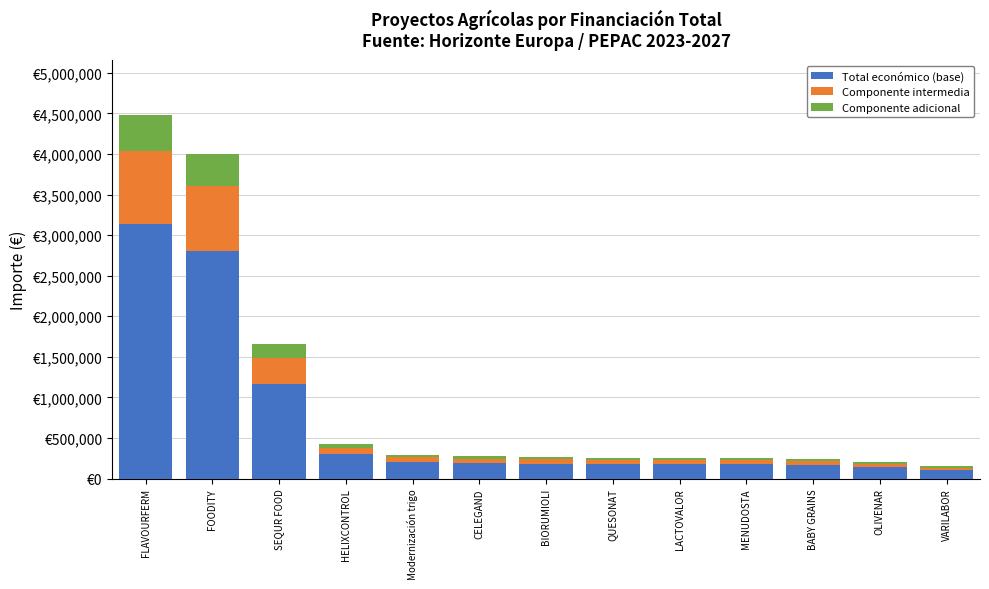

What is the sum of the Total económico (base) values at Modernización trigo and OLIVENAR?

344048.6